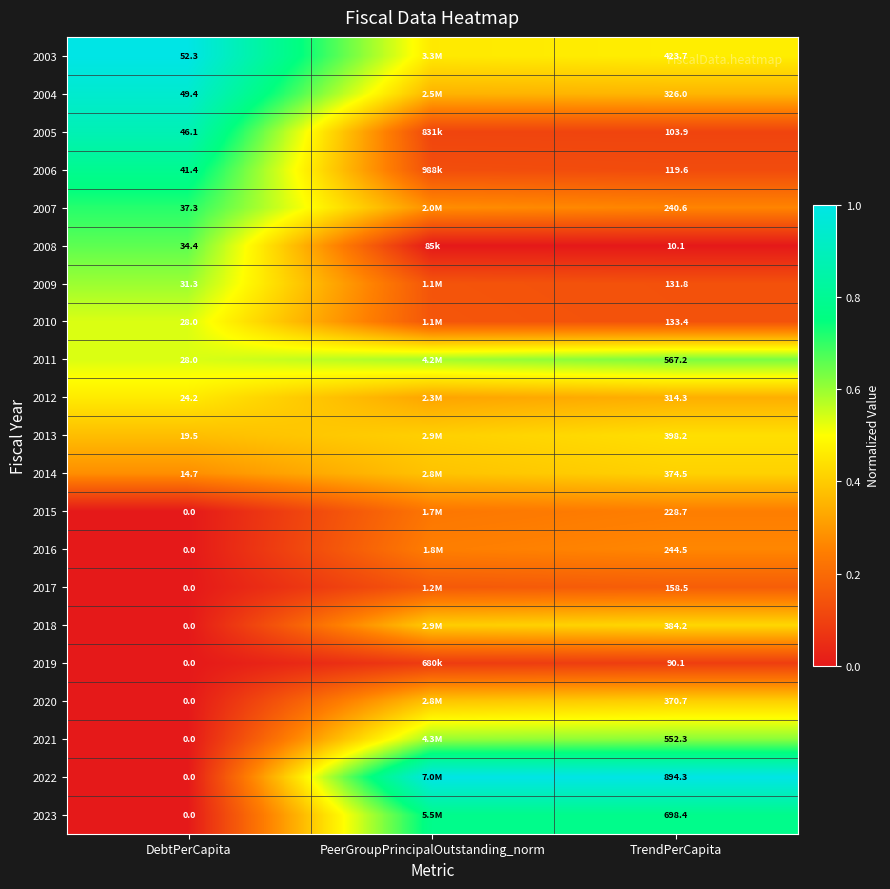

The 2011 series shows 0.2 at DebtPerCapita. True or false?

False